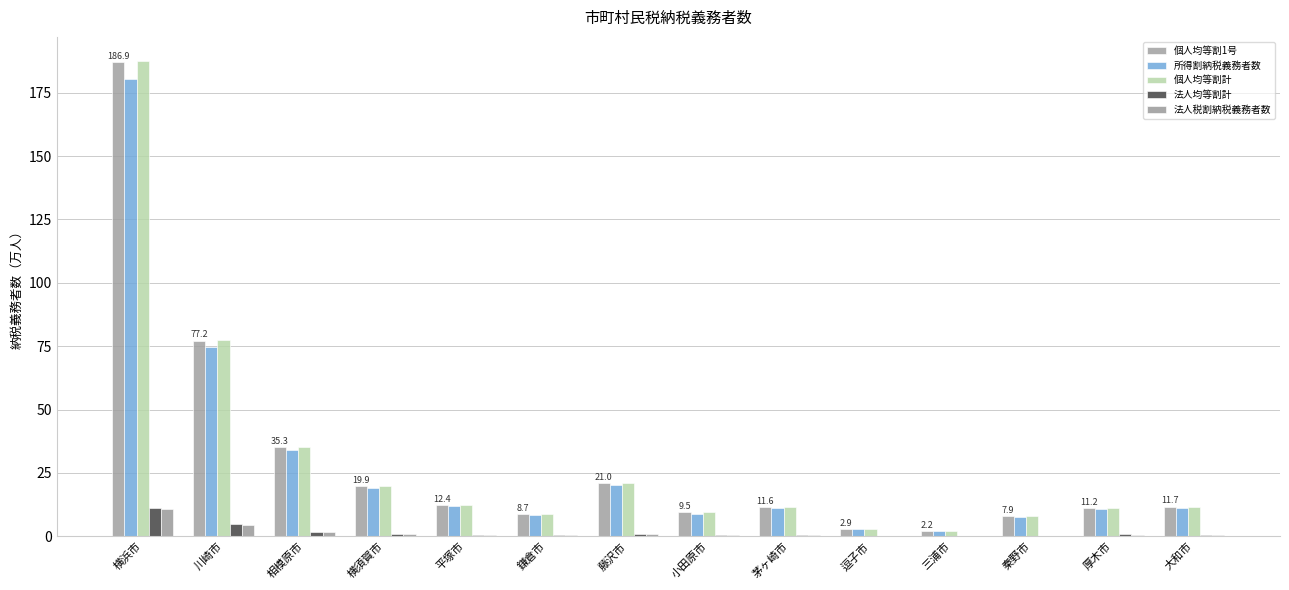

What is the label of the 10th bar from the right?

平塚市